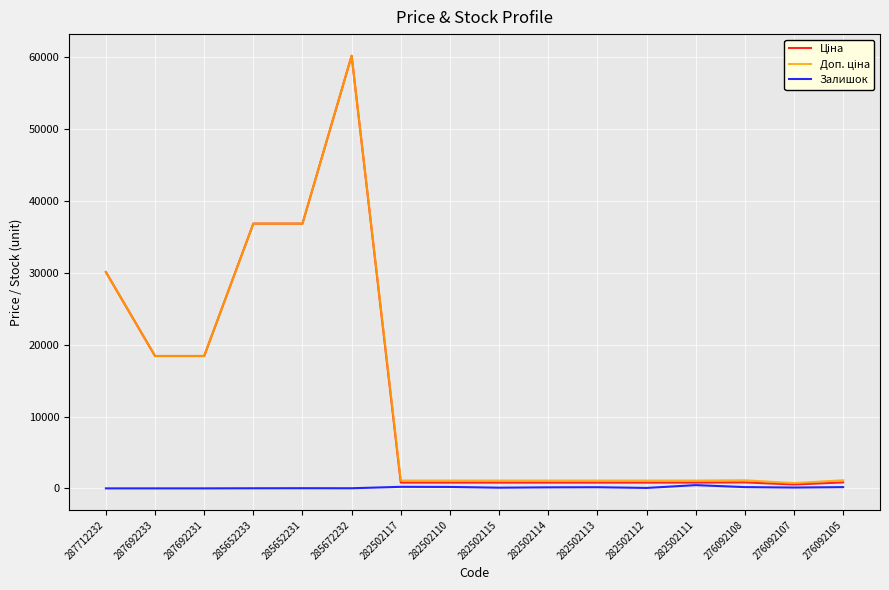

At which category is the sum across all series the highest?

285672232